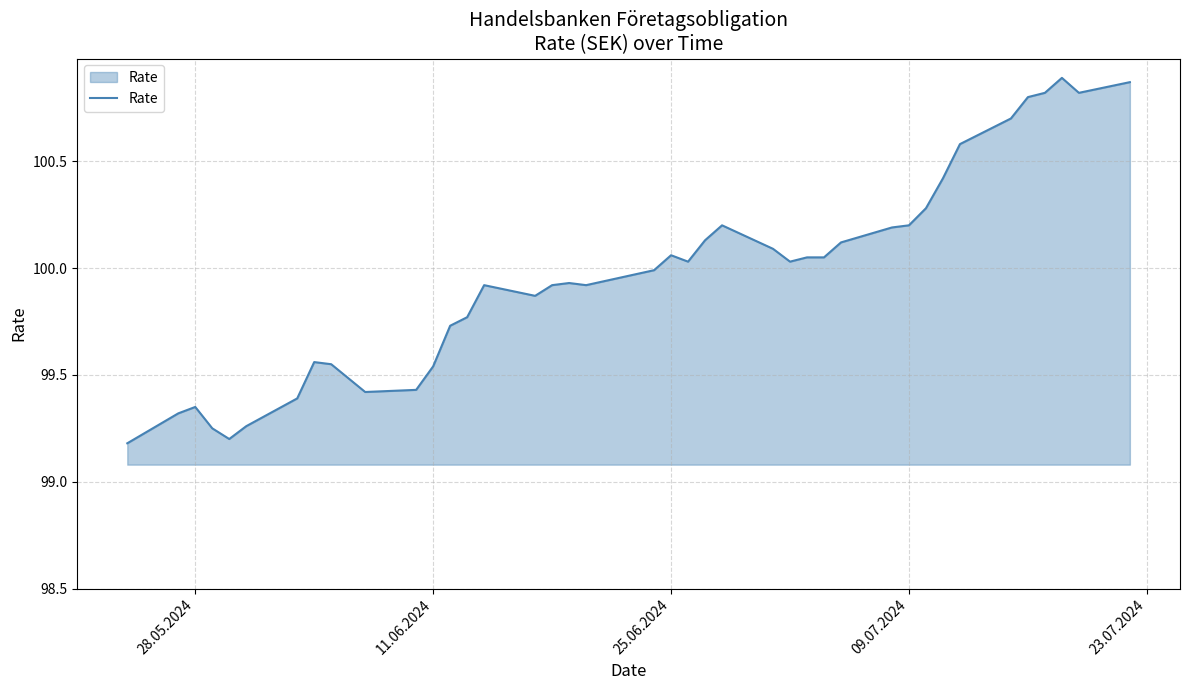

What is the difference between the maximum and minimum values?

1.7